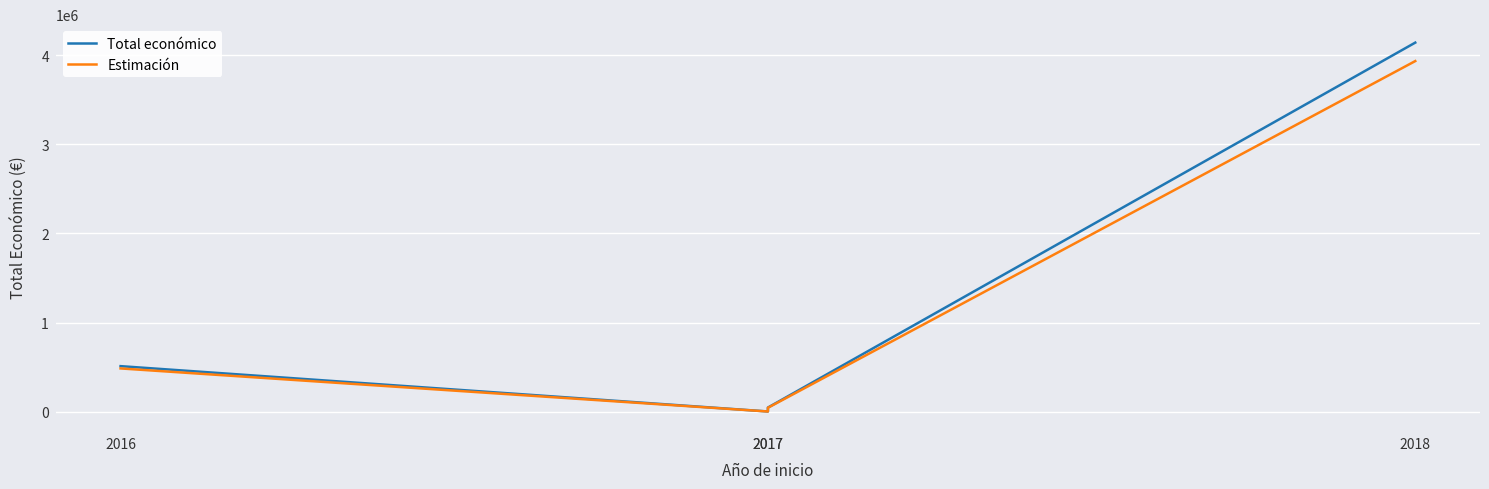

The value of Total económico at 2017 is 1413.8. True or false?

False